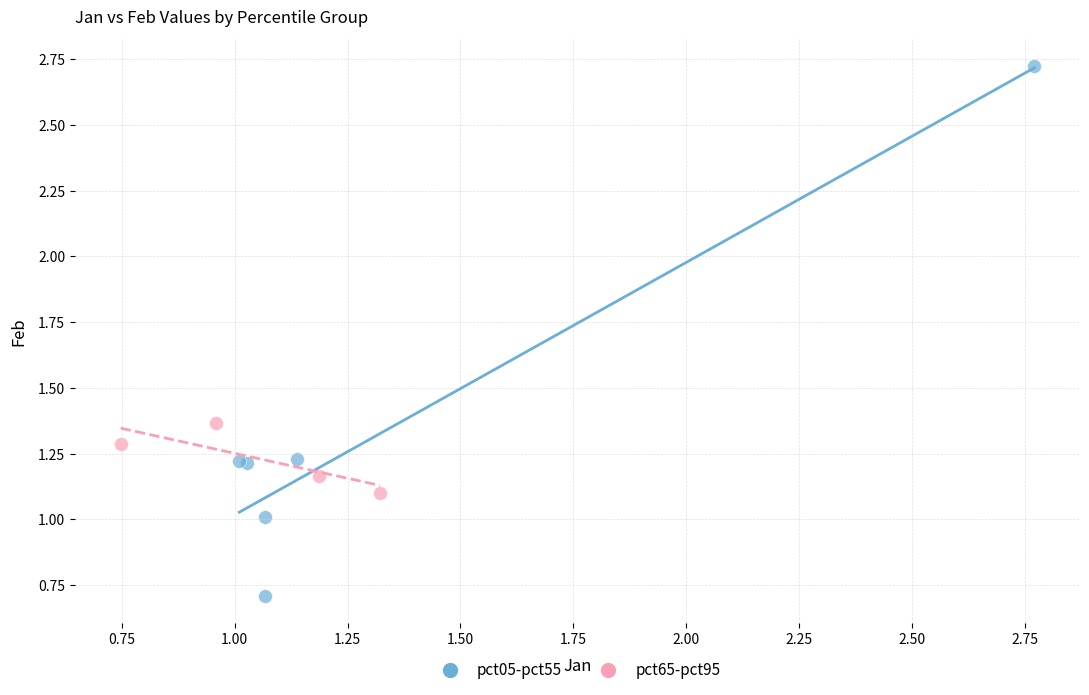

Which series reaches the maximum Y coordinate?

pct05-pct55